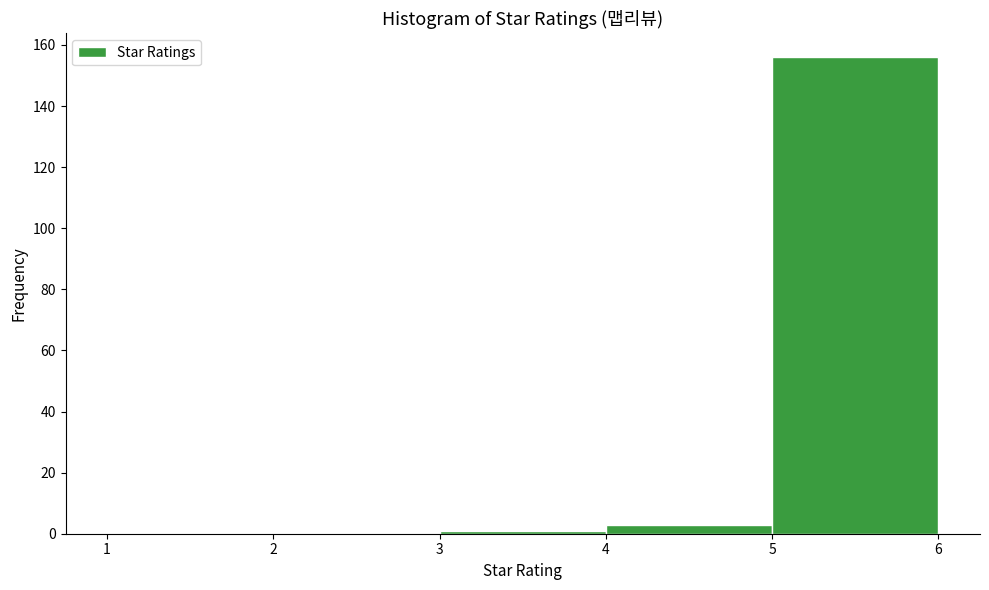

How tall is the bar that spans 4 to 5 on the x-axis? The values are not printed on the chart, so give them approximately, as read against the axis.

4